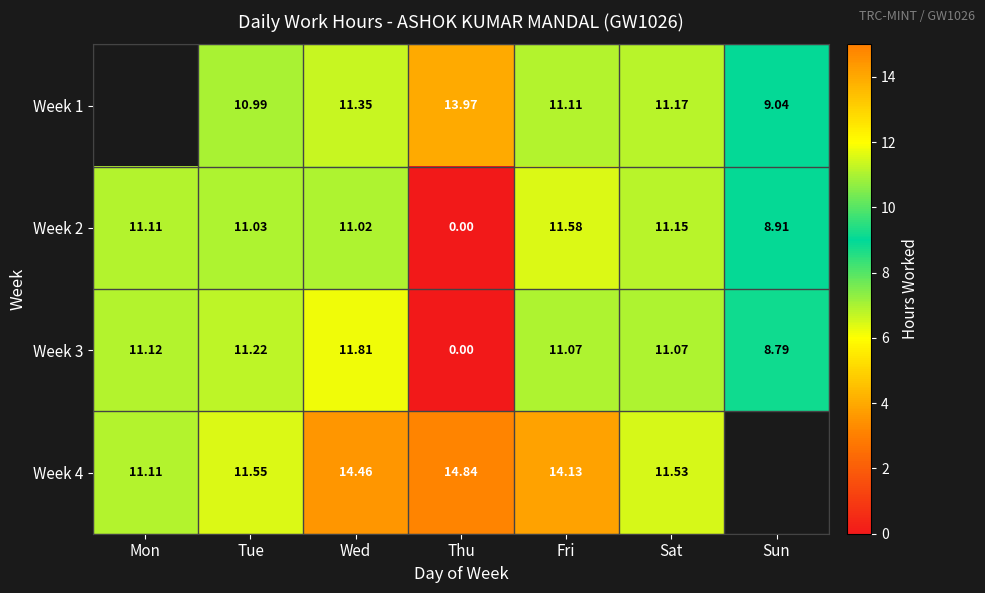

Which category has the highest value across all series?

Thu